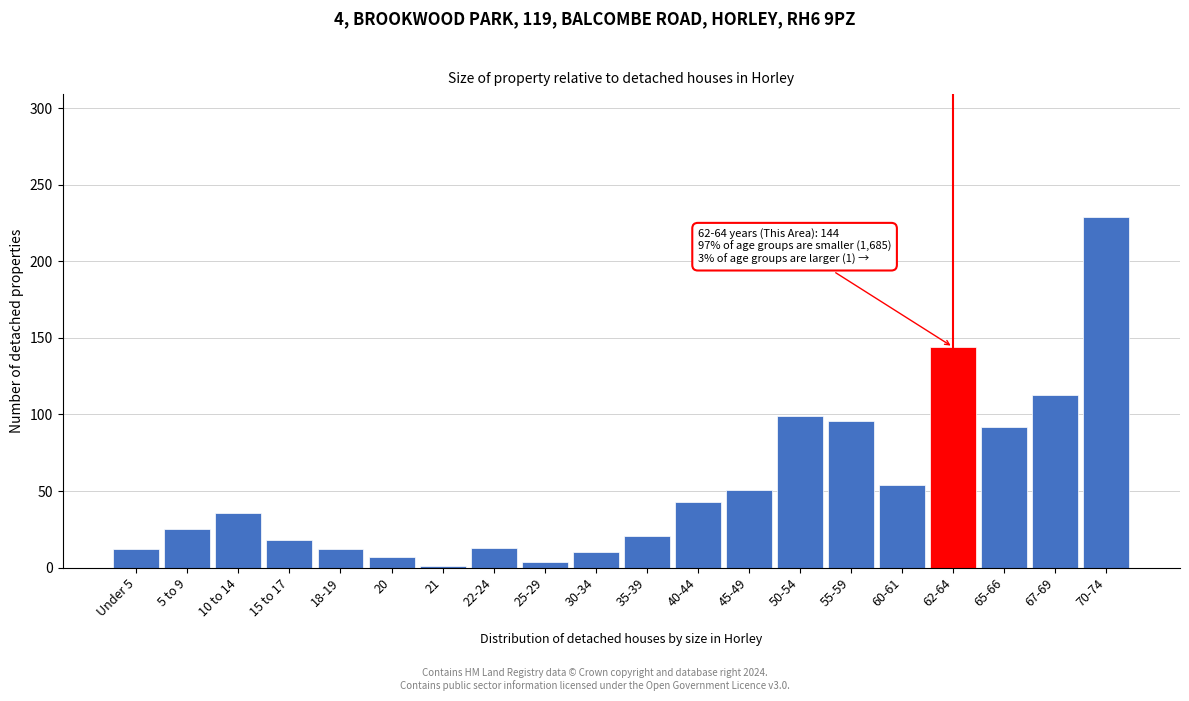

What is the average value?

54